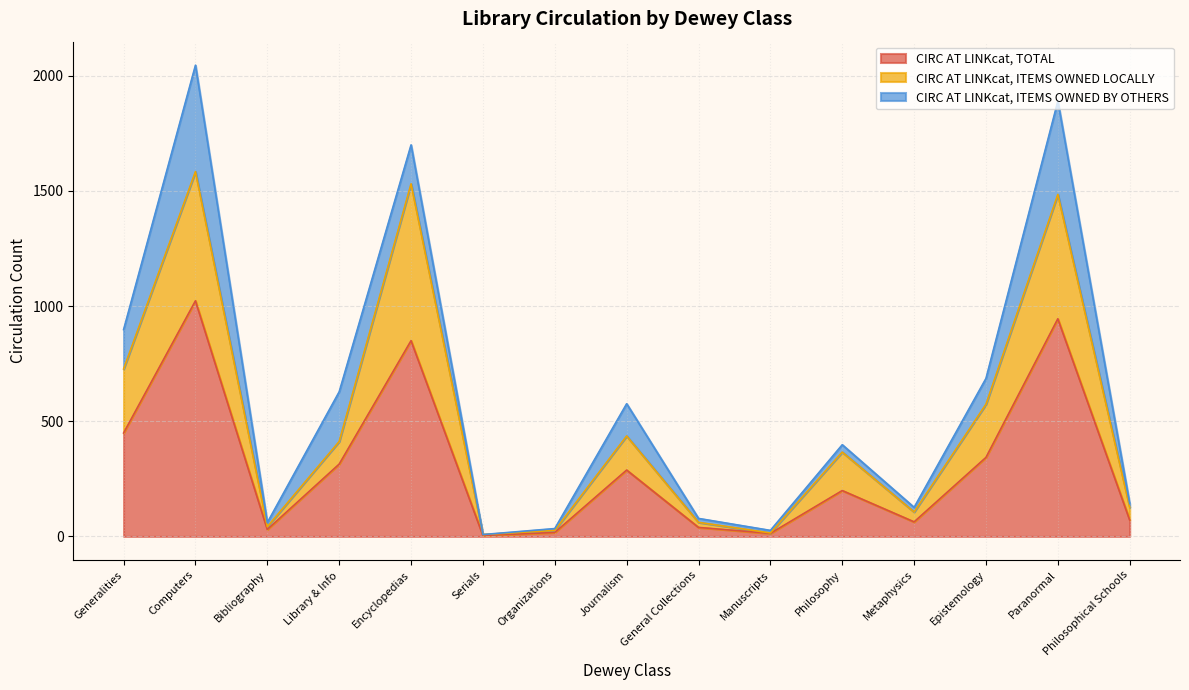

What is the total value across all series at Organizations?

34